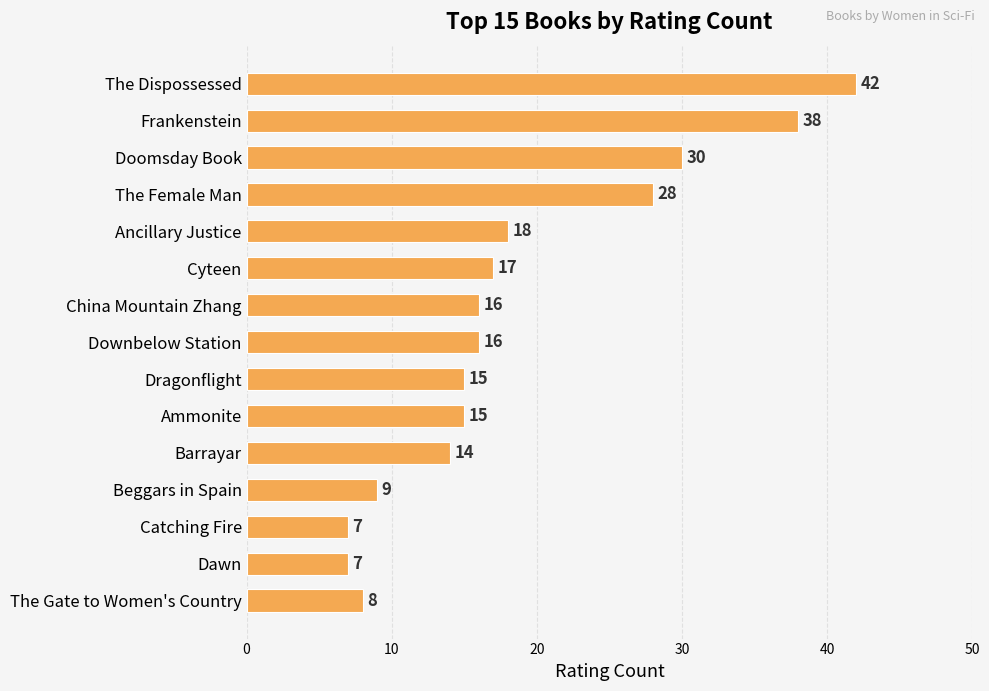

How many data points are less than 16?

7